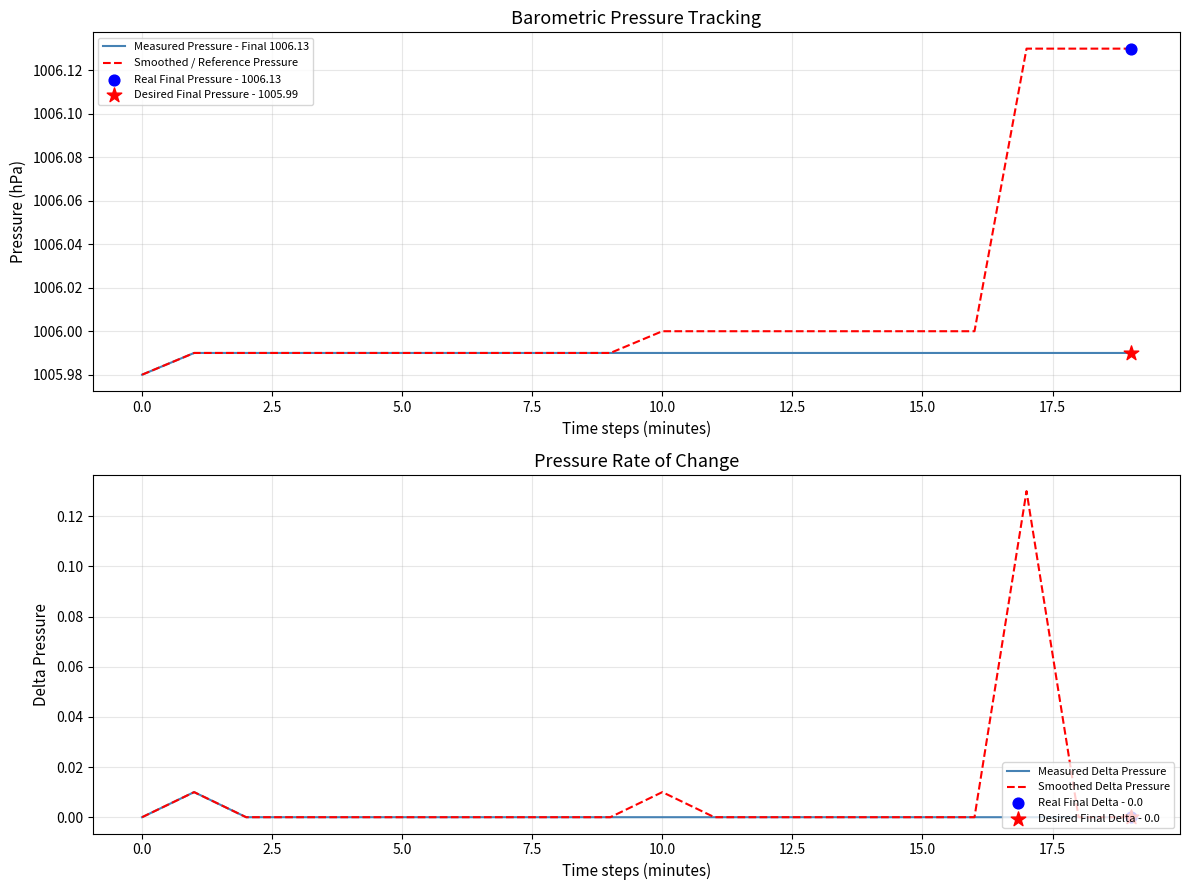

What are all the series names shown in the legend?

Measured Pressure - Final 1006.13, Smoothed / Reference Pressure, Measured Delta Pressure, Smoothed Delta Pressure